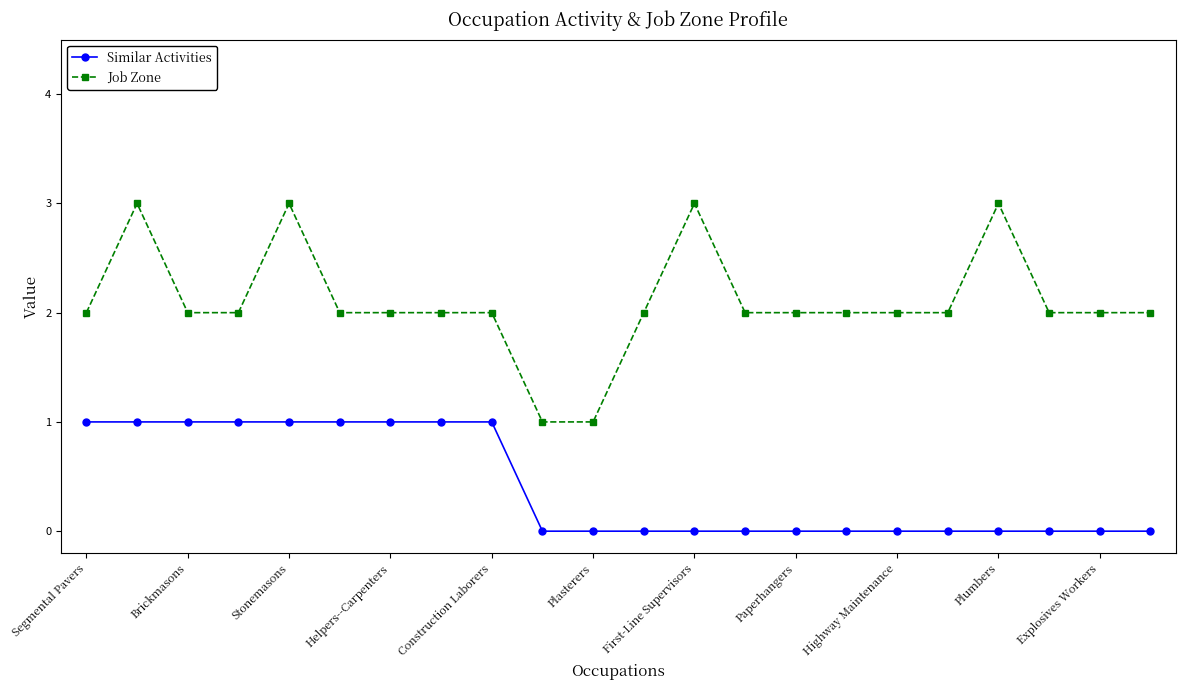

True or false: Job Zone has more than 0 interior local peaks.

True